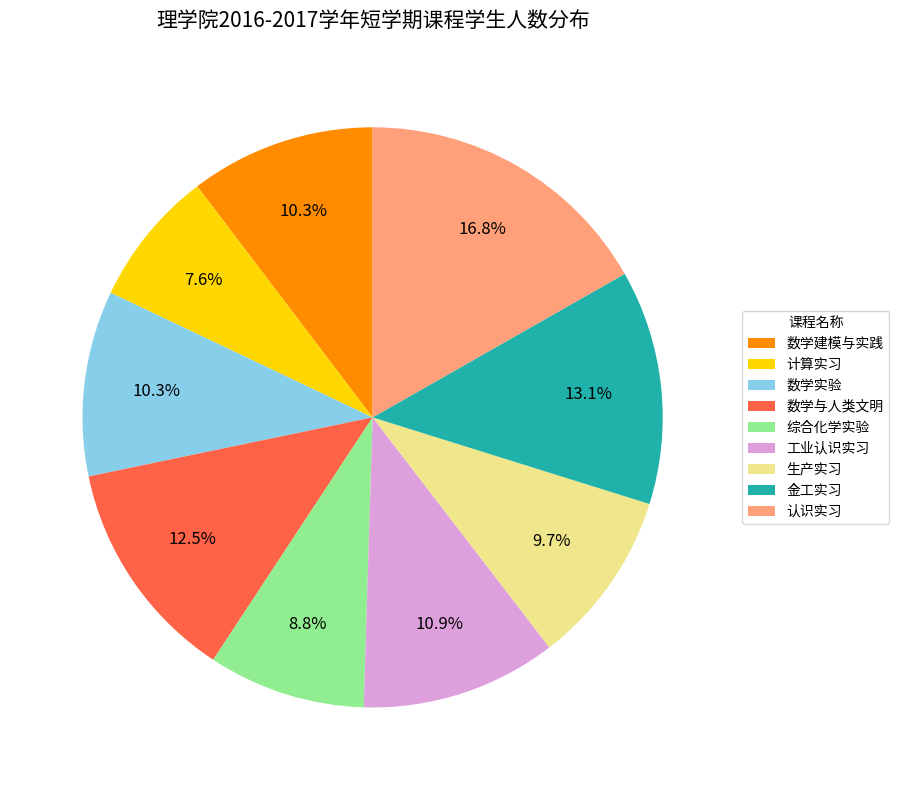

What is the largest slice in the pie chart?

认识实习